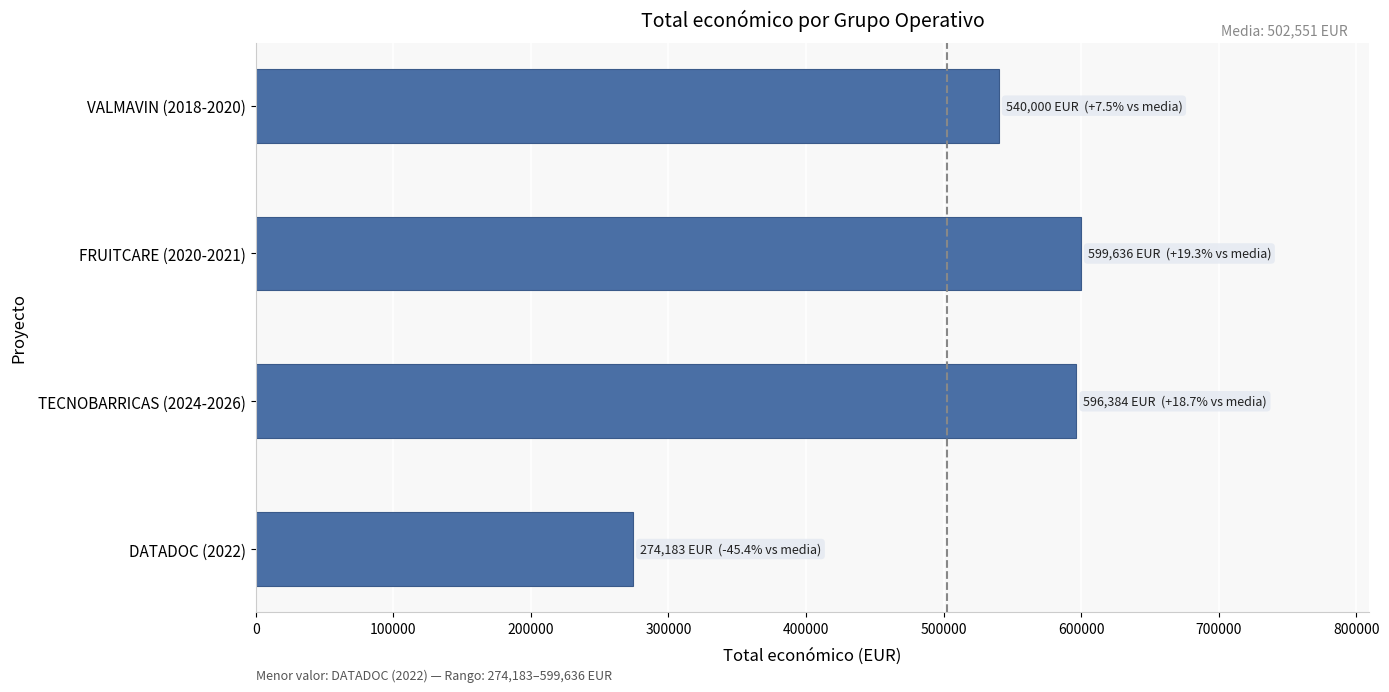

Is it true that the value at TECNOBARRICAS (2024-2026) is 596384?

True